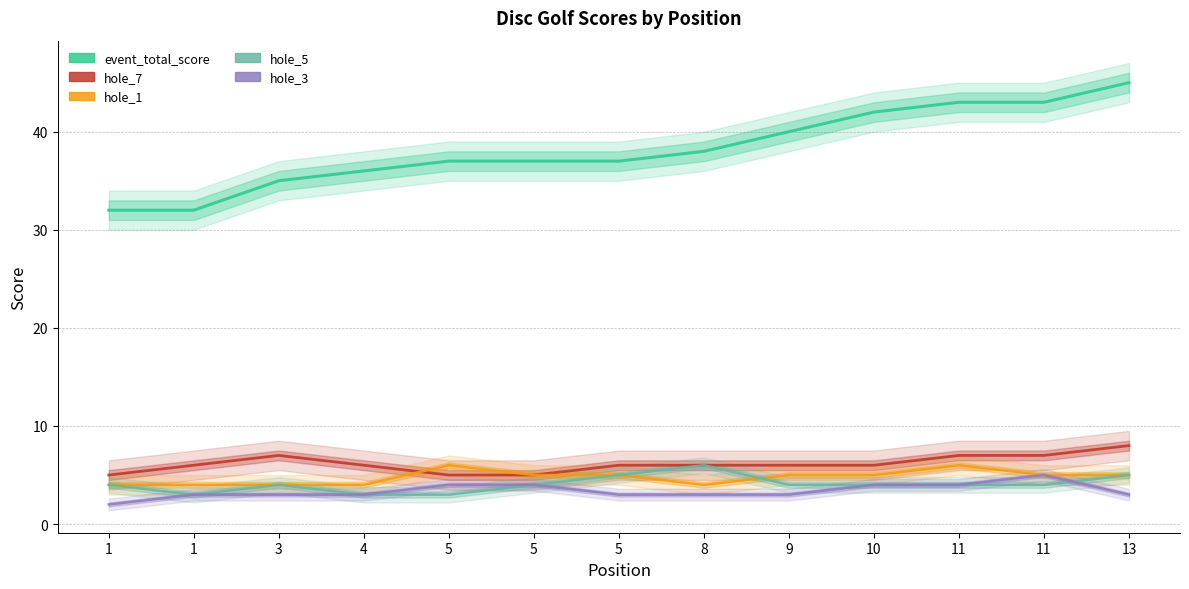

Reading left to right, list all the values displayed in this chart.

event_total_score: 32	32	35	36	37	37	37	38	40	42	43	43	45
hole_7: 5	6	7	6	5	5	6	6	6	6	7	7	8
hole_1: 4	4	4	4	6	5	5	4	5	5	6	5	5
hole_5: 4	3	4	3	3	4	5	6	4	4	4	4	5
hole_3: 2	3	3	3	4	4	3	3	3	4	4	5	3